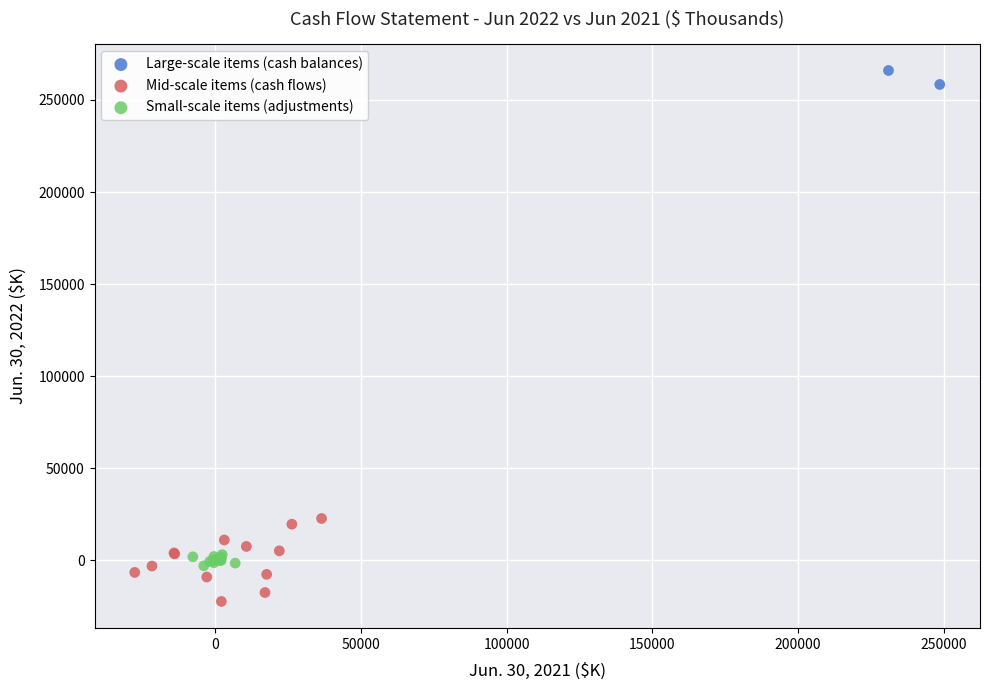

Which series has the largest Y range (max minus min)?

Mid-scale items (cash flows)